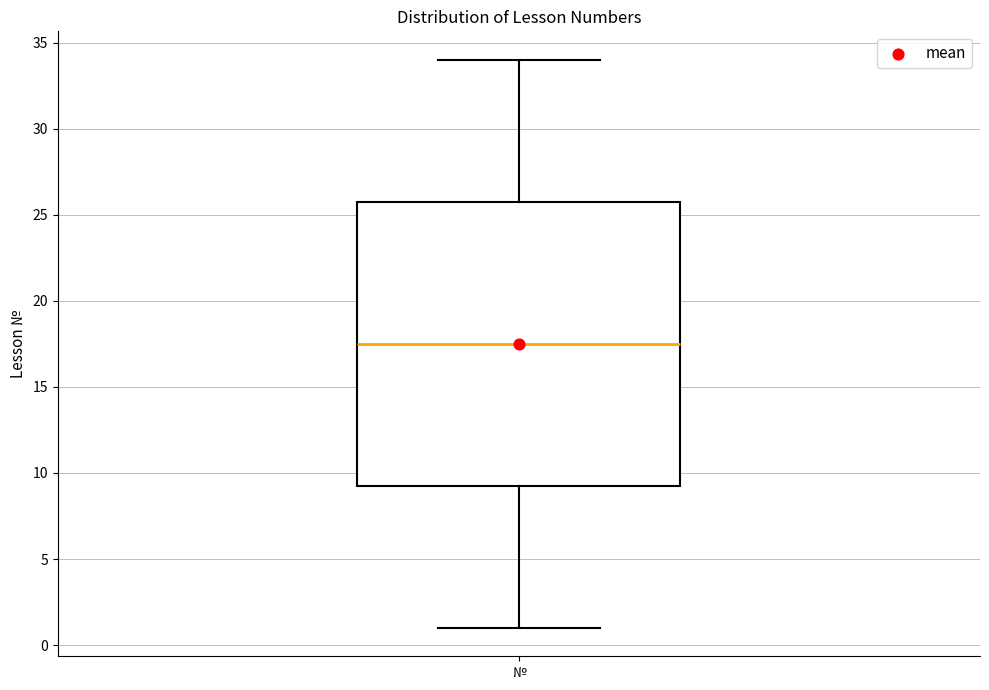

Read this box plot against the y-axis: the position of the median line, the range covered by the box, and the ends of both whiskers. The values are not printed on the chart, so give them approximately, as read against the axis.

median 17.5, box 9.5 to 26.0, whiskers 1.0 to 34.0